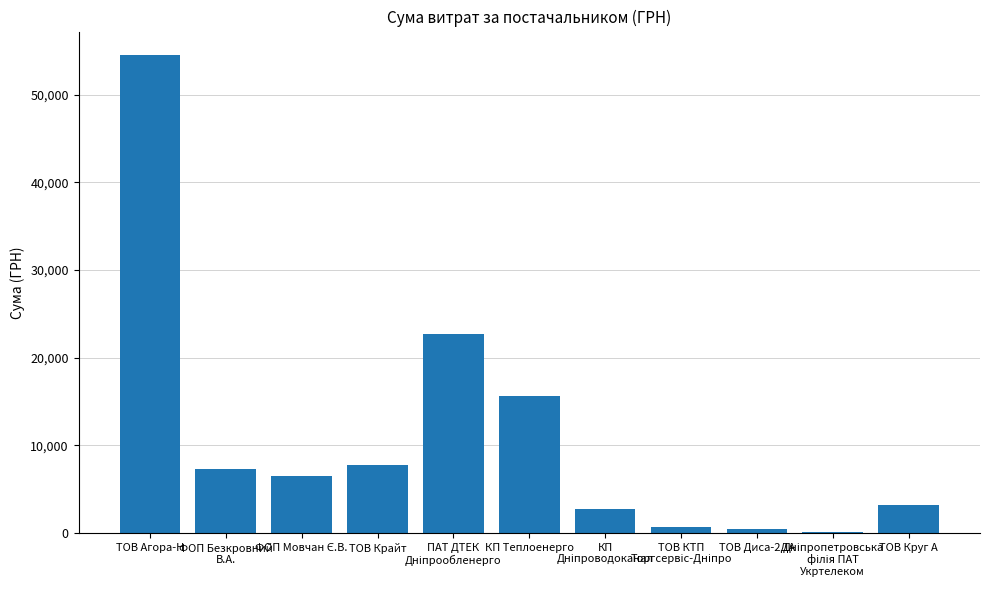

What is the sum of all values?

121569.8